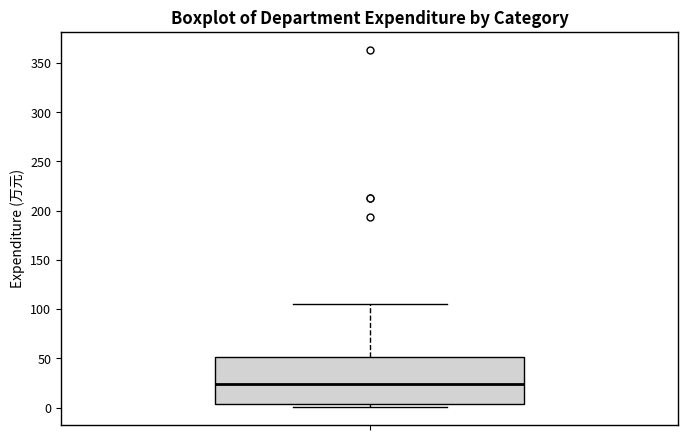

Transcribe this box plot: give where the median line is, the range the box spans, and where the two whiskers end, as read against the y-axis. The values are not printed on the chart, so give them approximately, as read against the axis.

median 25, box 5 to 50, whiskers 0 to 105